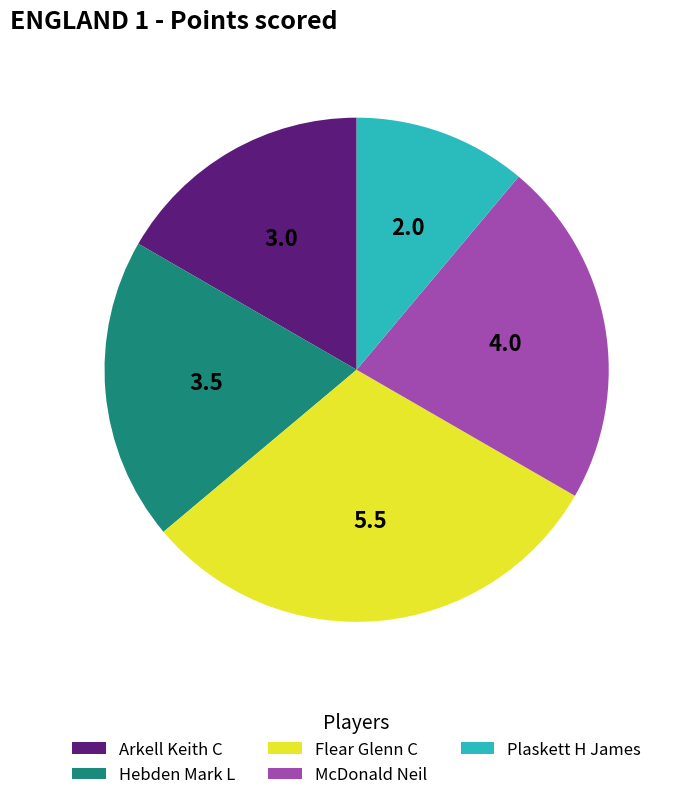

Rank the categories by value from lowest to highest.

Plaskett H James, Arkell Keith C, Hebden Mark L, McDonald Neil, Flear Glenn C